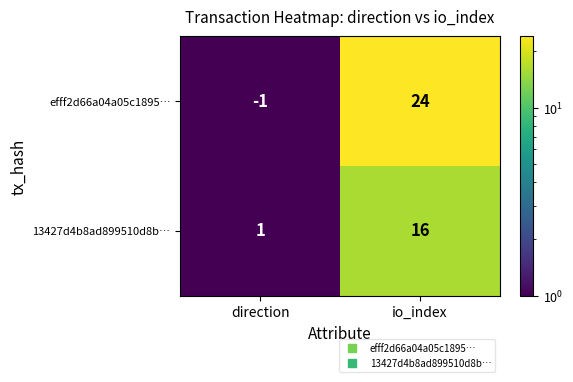

The value of 13427d4b8ad899510d8b… at io_index is 9. True or false?

False